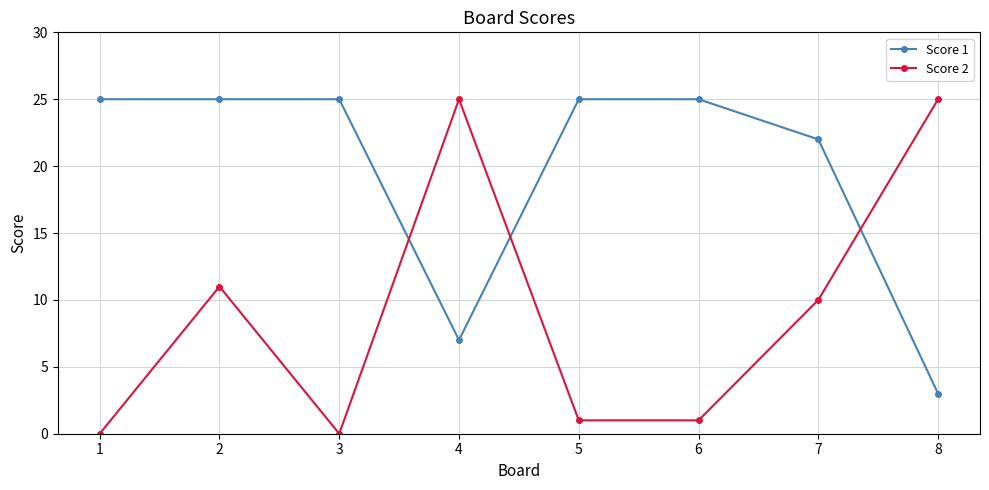

Rank the series by their average value, from highest to lowest.

Score 1, Score 2